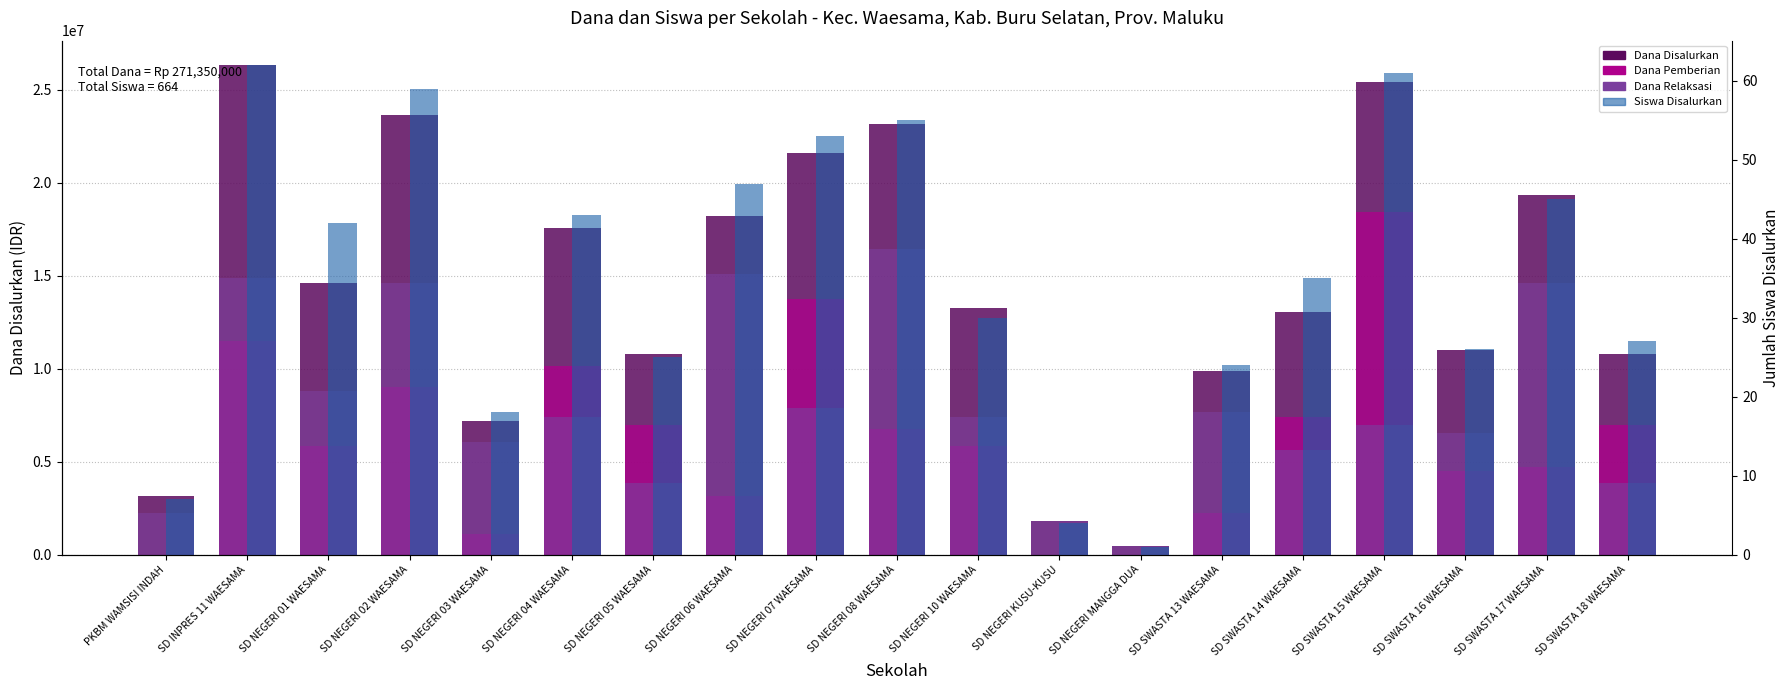

What position from the left is PKBM WAMSISI INDAH?

1